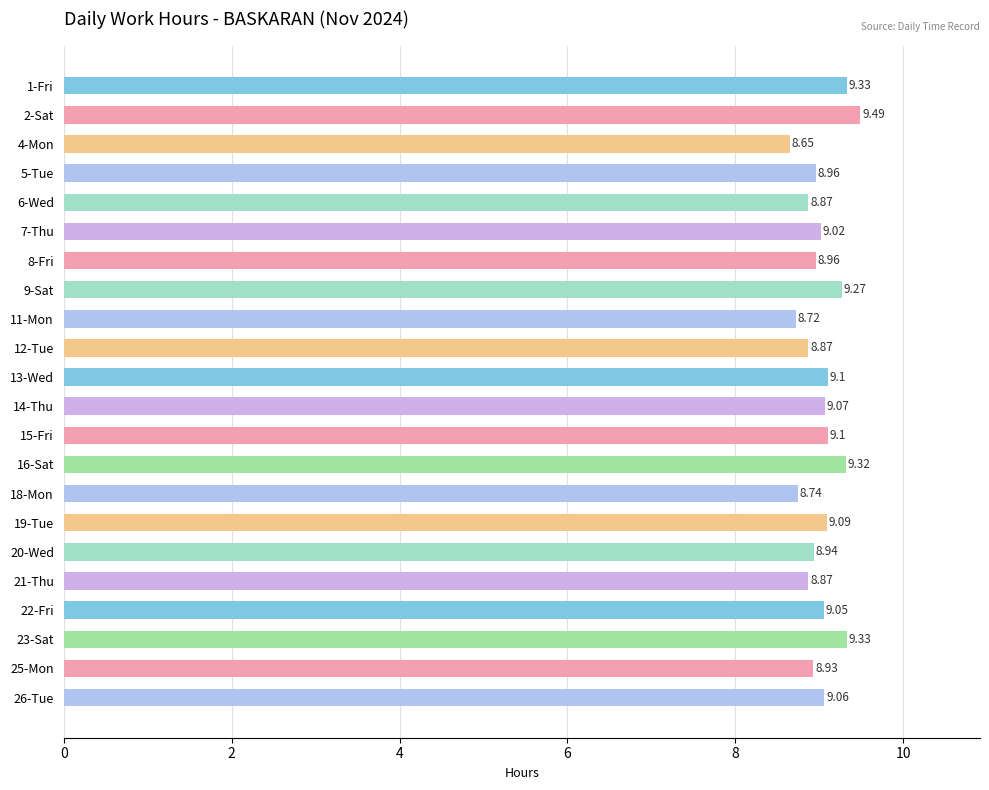

Does the chart contain stacked bars?

No